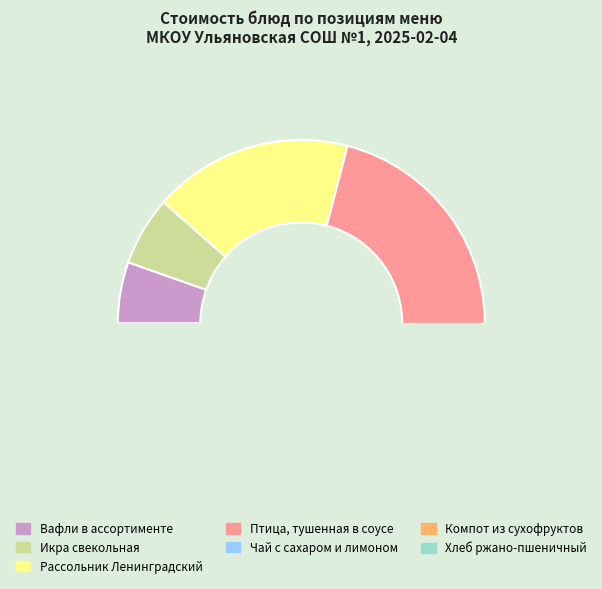

What is the largest slice in the pie chart?

Птица, тушенная в соусе